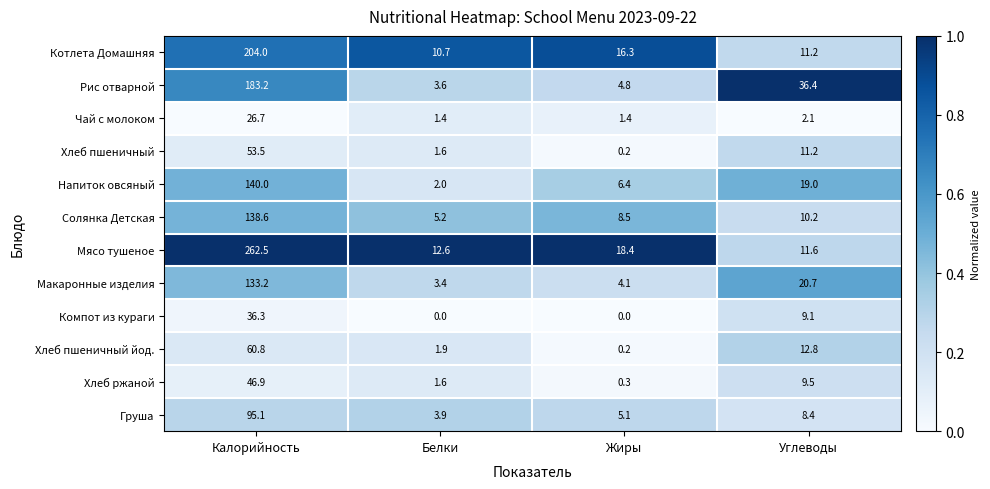

The Хлеб пшеничный йод. series shows 87.1 at Калорийность. True or false?

False